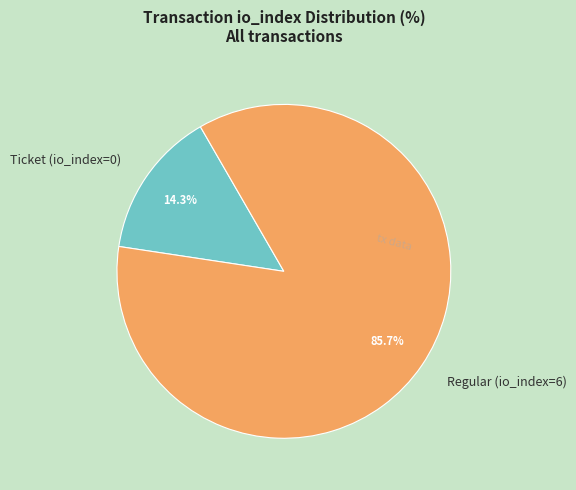

What is the smallest slice in the pie chart?

Ticket (io_index=0)